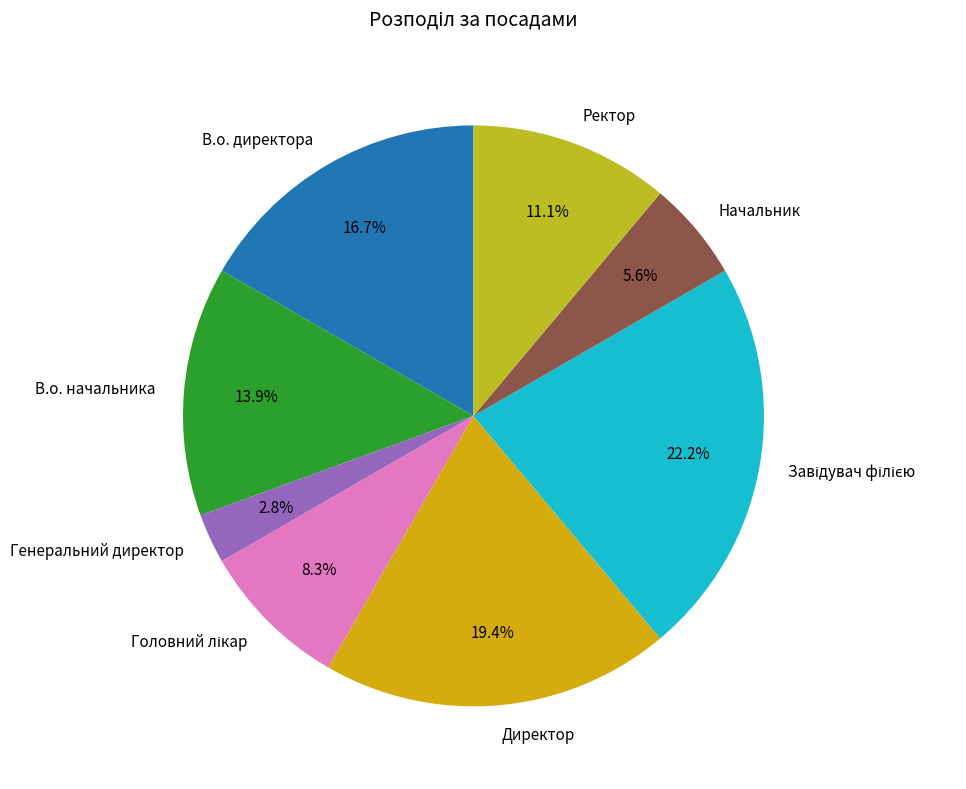

Count the number of slices in the pie.

8